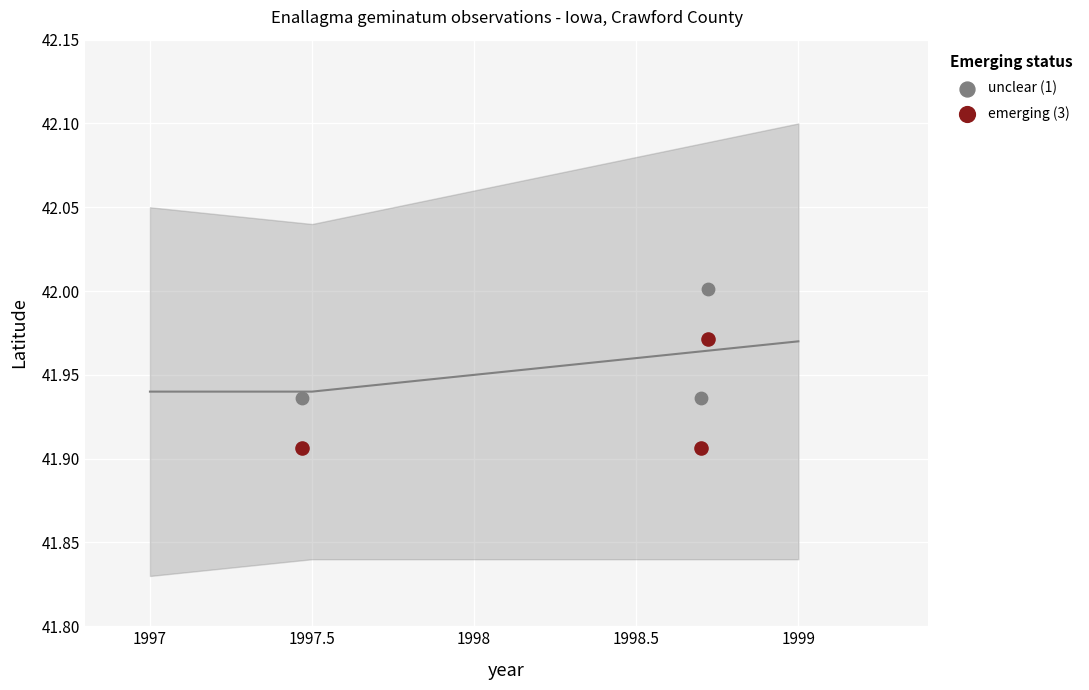

What is the X range (max minus min) for the scatter plot?

1.2